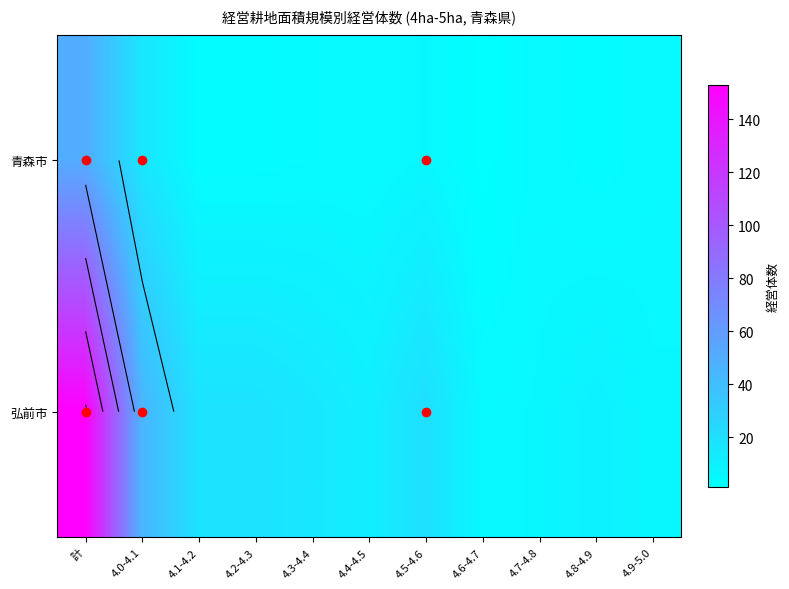

What is the total value across all series at 4.6-4.7?

6